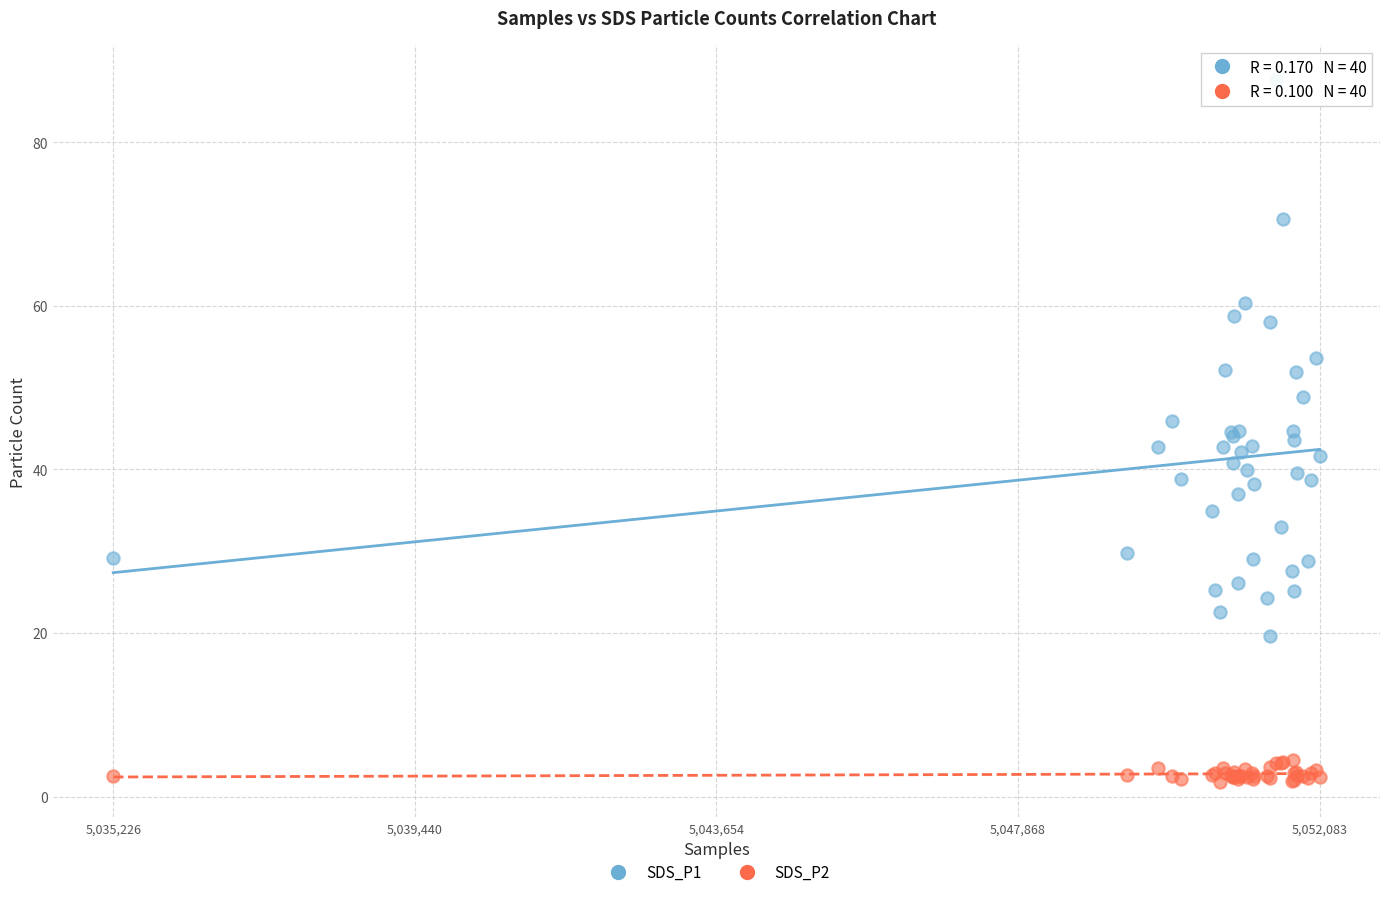

Which series contains the lowest Y value?

SDS_P2